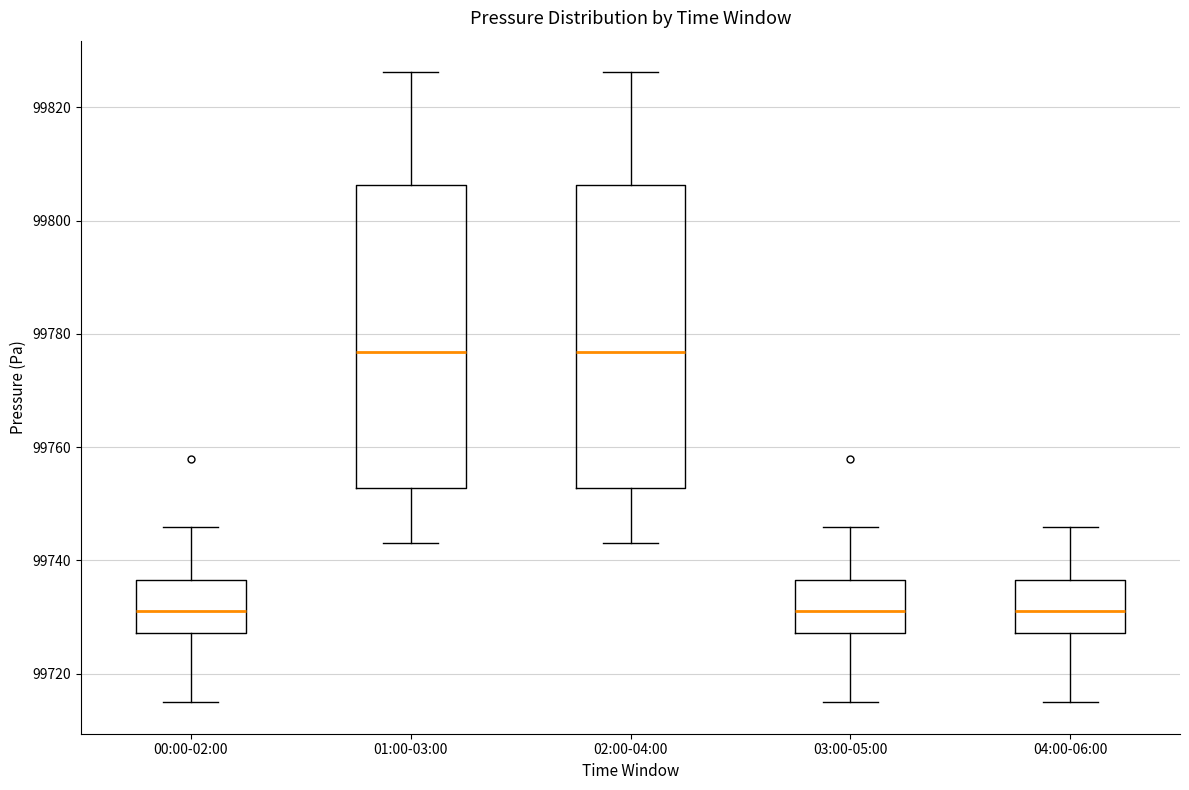

Reading left to right, read every box against the y-axis: the position of its median line, the range the box covers, and the ends of its whiskers. The values are not printed on the chart, so give them approximately, as read against the axis.

00:00-02:00: median 99730, box 99728 to 99736, whiskers 99714 to 99746
01:00-03:00: median 99776, box 99752 to 99806, whiskers 99744 to 99826
02:00-04:00: median 99776, box 99752 to 99806, whiskers 99744 to 99826
03:00-05:00: median 99730, box 99728 to 99736, whiskers 99714 to 99746
04:00-06:00: median 99730, box 99728 to 99736, whiskers 99714 to 99746